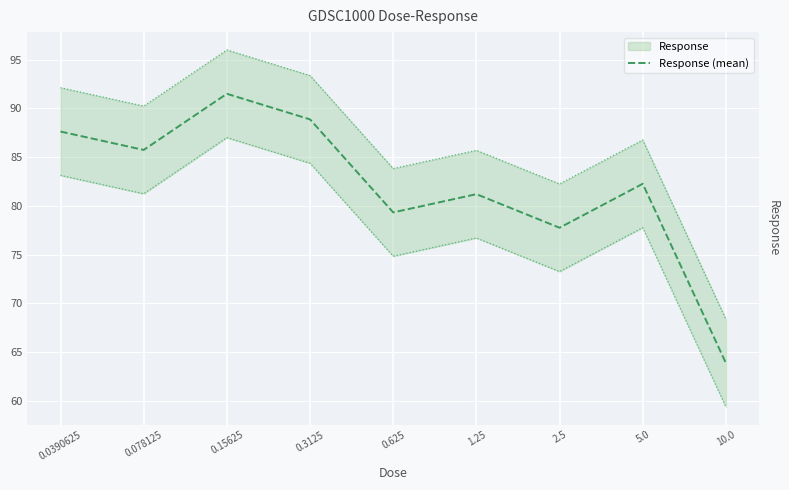

At which label does the data first exceed 82?

0.0390625